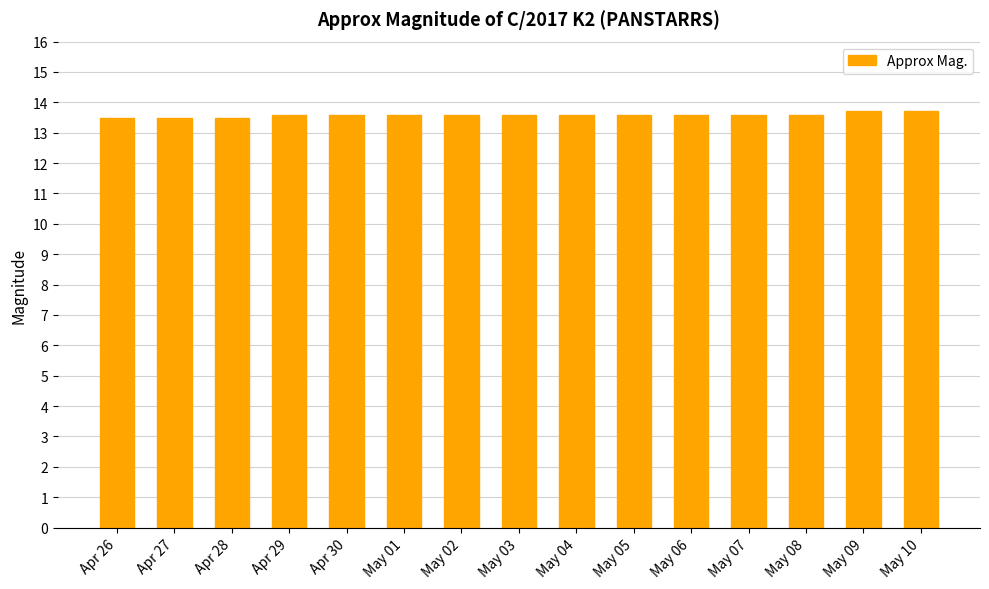

True or false: the data shows 13.7 at May 10.

True